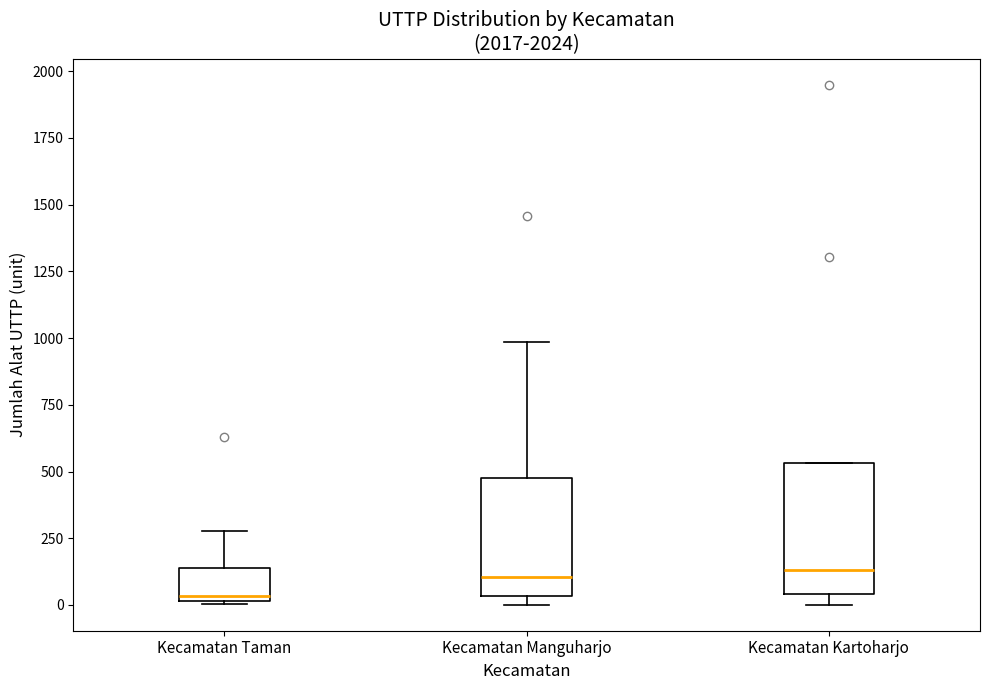

Reading left to right, transcribe this box plot: for each box, give where its median line is, the range the box spans, and where its two whiskers end, as read against the y-axis. The values are not printed on the chart, so give them approximately, as read against the axis.

Kecamatan Taman: median 50, box 0 to 150, whiskers 0 to 300
Kecamatan Manguharjo: median 100, box 50 to 500, whiskers 0 to 1000
Kecamatan Kartoharjo: median 150, box 50 to 550, whiskers 0 to 550